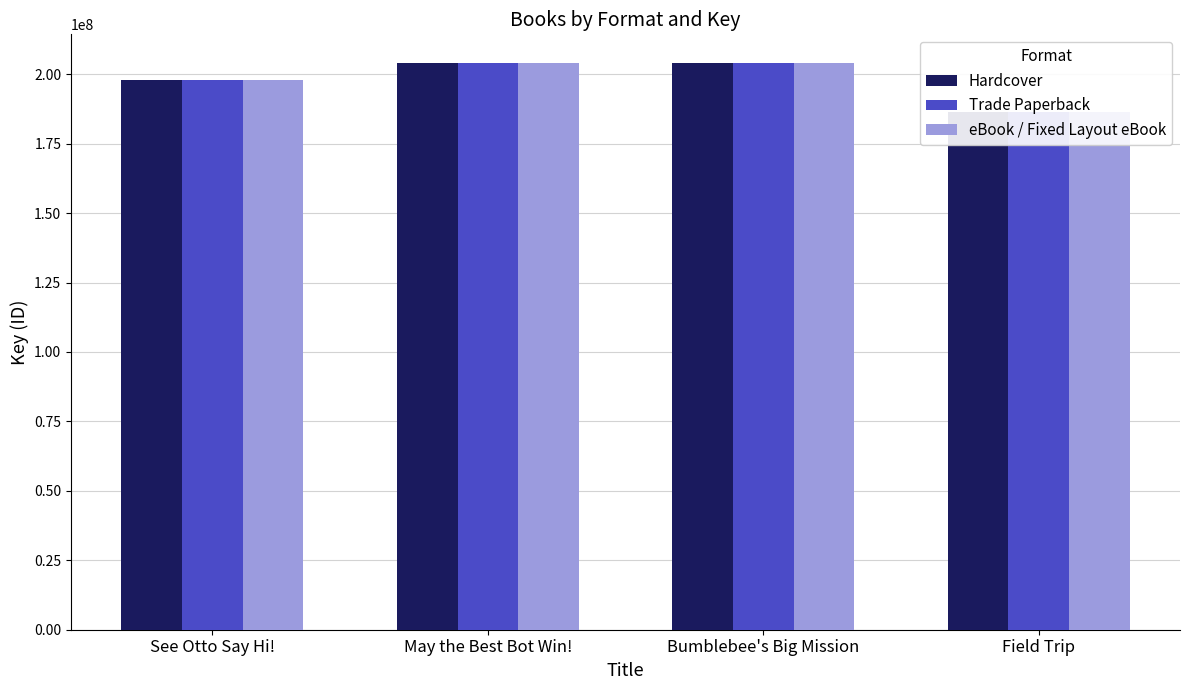

Reading right to left, transcribe all the data shown in this chart.

Hardcover: 186330821	204139760	204045141	197854681
Trade Paperback: 186330821	204139760	204045141	197854681
eBook / Fixed Layout eBook: 186330821	204139760	204045141	197854681